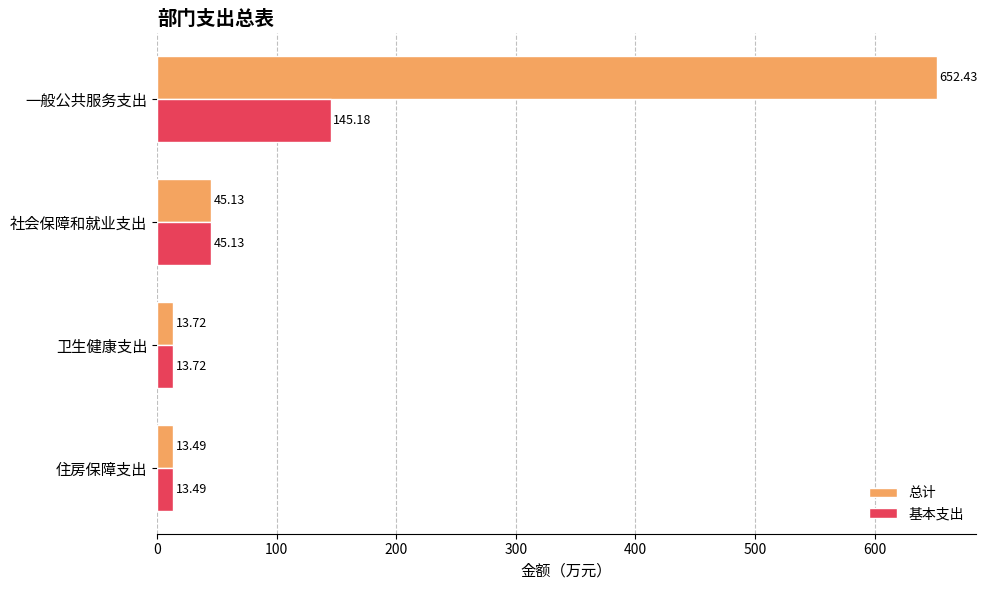

What is the maximum value for 基本支出?

145.2